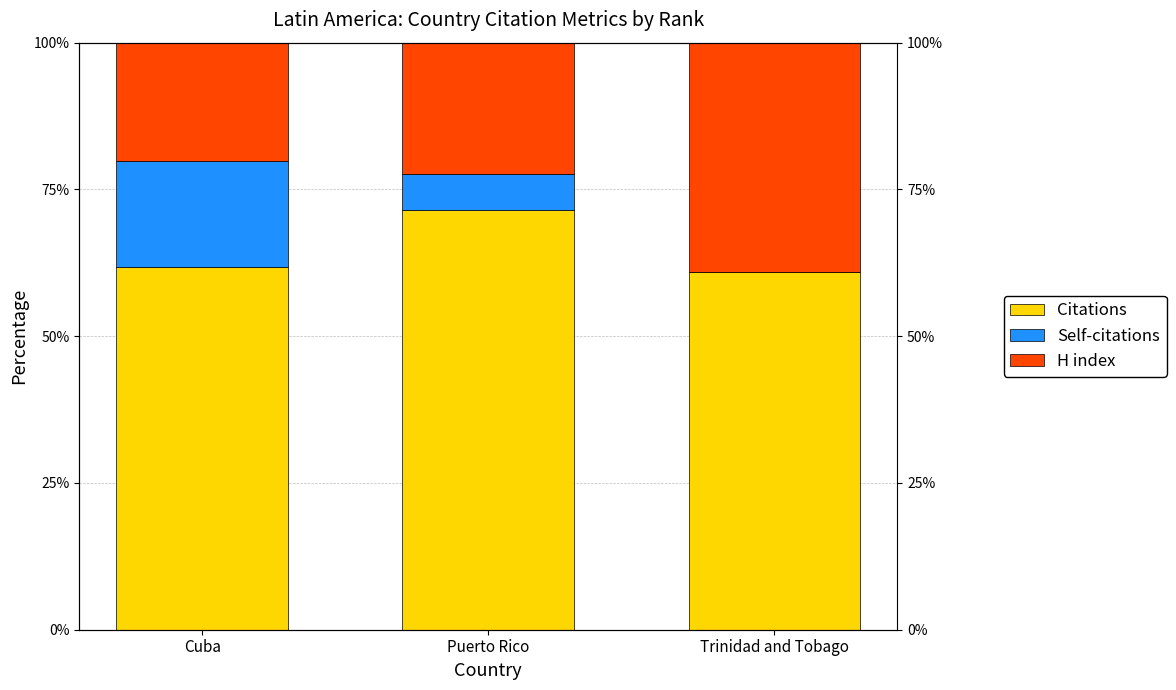

Which series has the largest total across all categories?

Citations